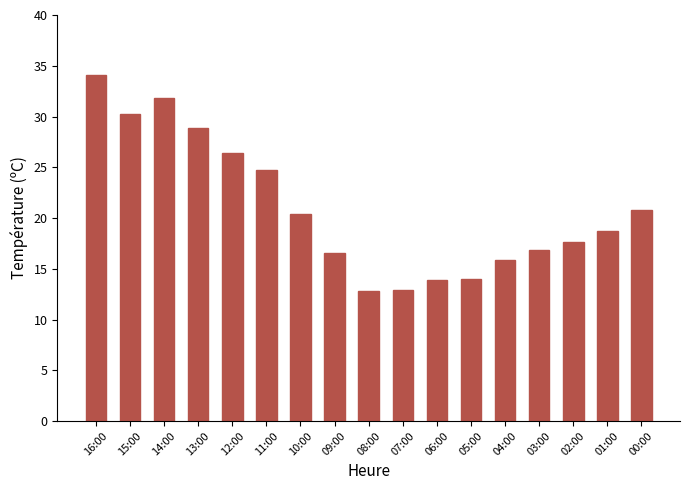

What is the maximum value shown in the chart?

34.1